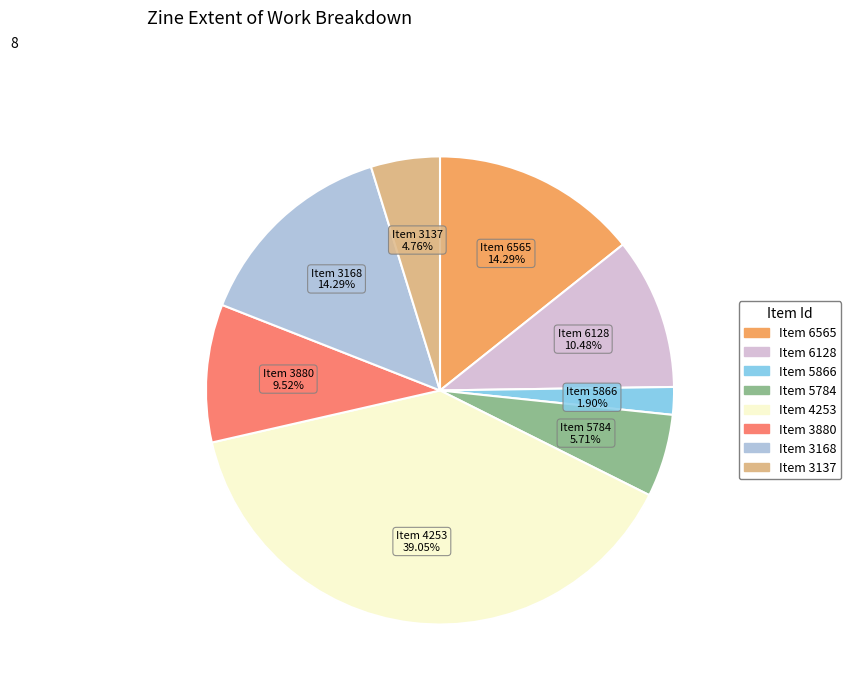

Does any single category account for the majority?

No